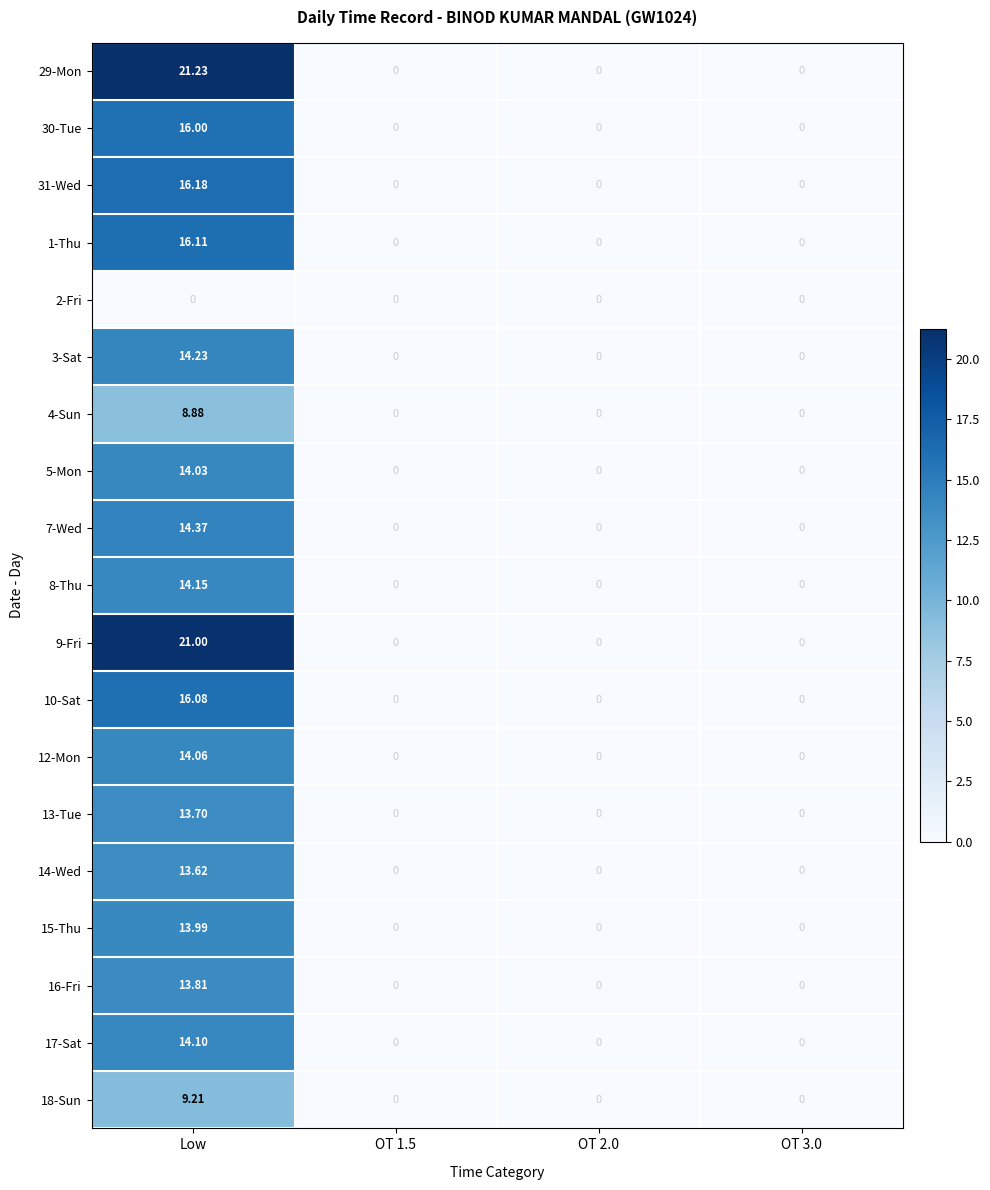

Which category has the highest value in the 7-Wed series?

Low